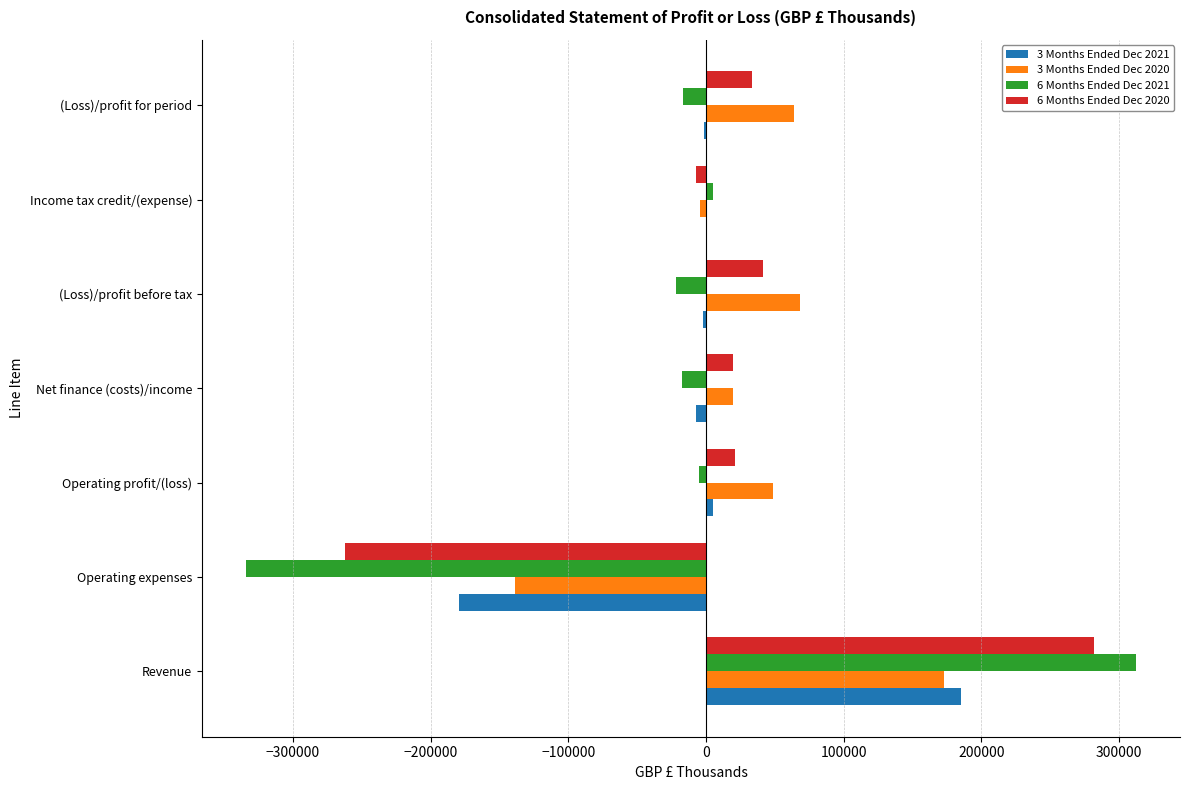

At which category is the sum across all series the highest?

Revenue